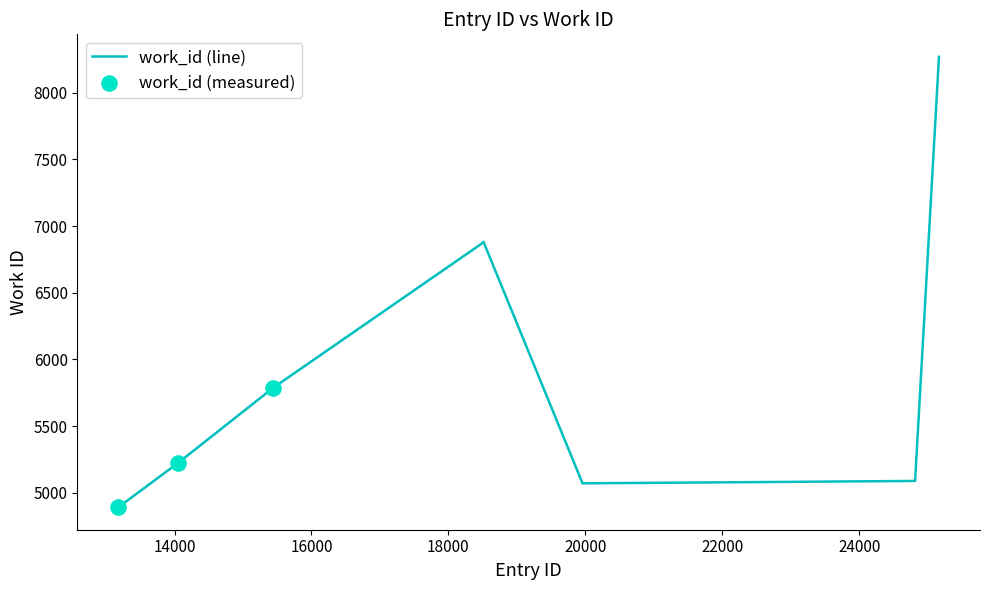

What is the minimum value shown in the chart?

4891